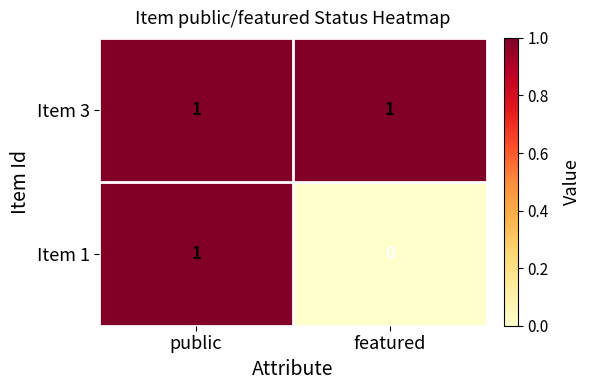

Which category has the lowest value across all series?

featured